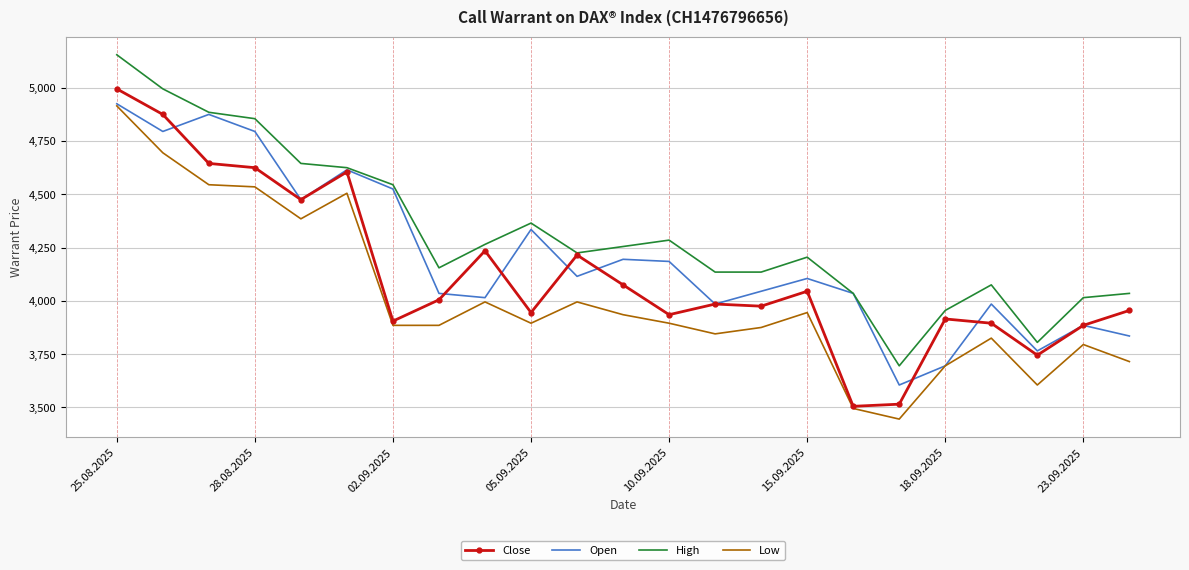

How many values in the Low series are below 3895?

11